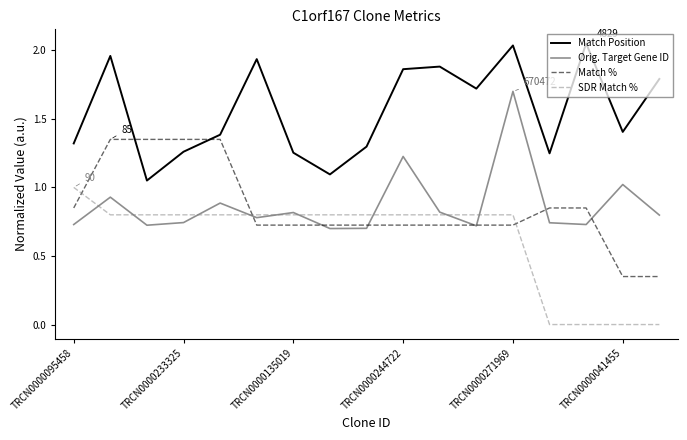

True or false: Match Position and Orig. Target Gene ID cross at least once.

False